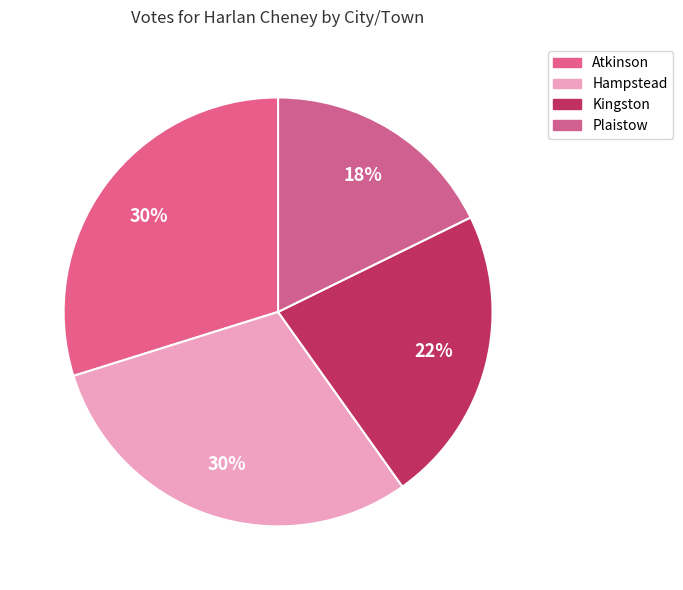

Which slice is the largest?

Hampstead